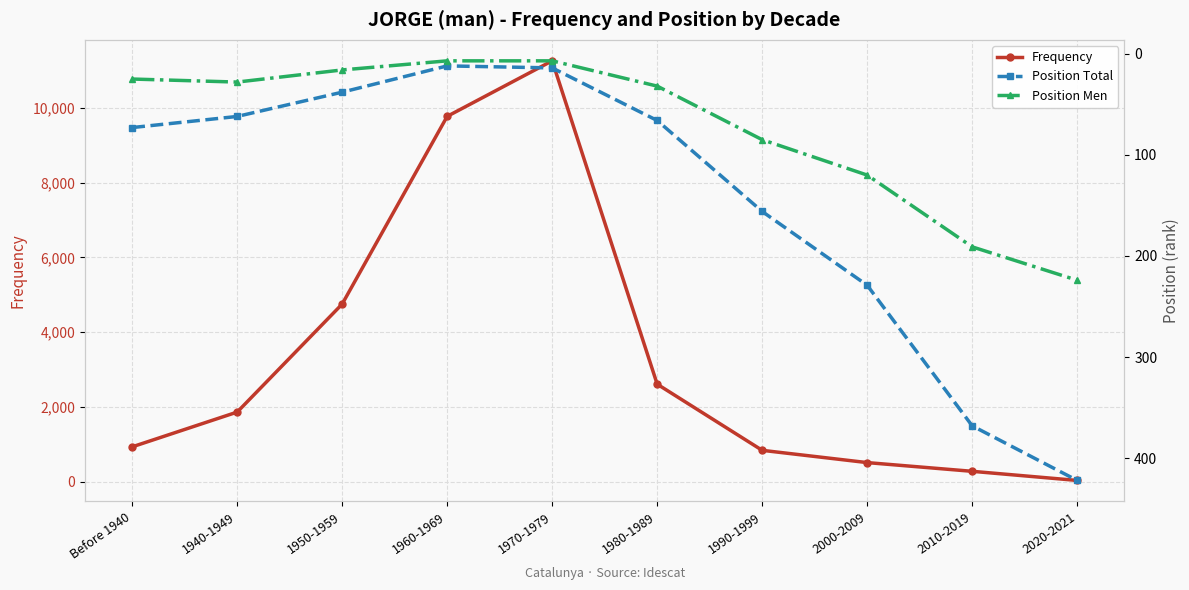

What is the difference between the maximum and minimum values in the Position Total series?

410